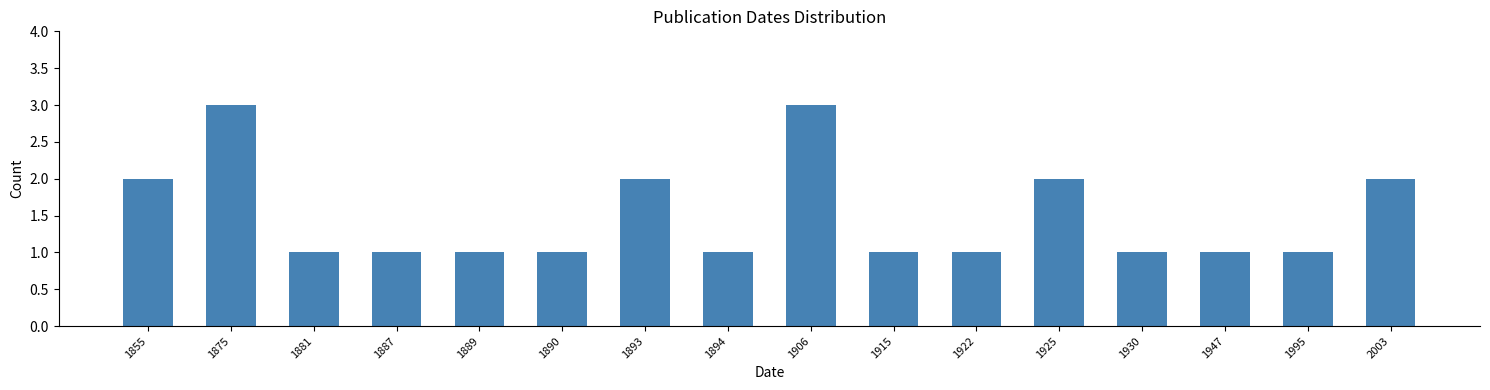

Reading left to right, transcribe all the data shown in this chart.

1855=2	1875=3	1881=1	1887=1	1889=1	1890=1	1893=2	1894=1	1906=3	1915=1	1922=1	1925=2	1930=1	1947=1	1995=1	2003=2